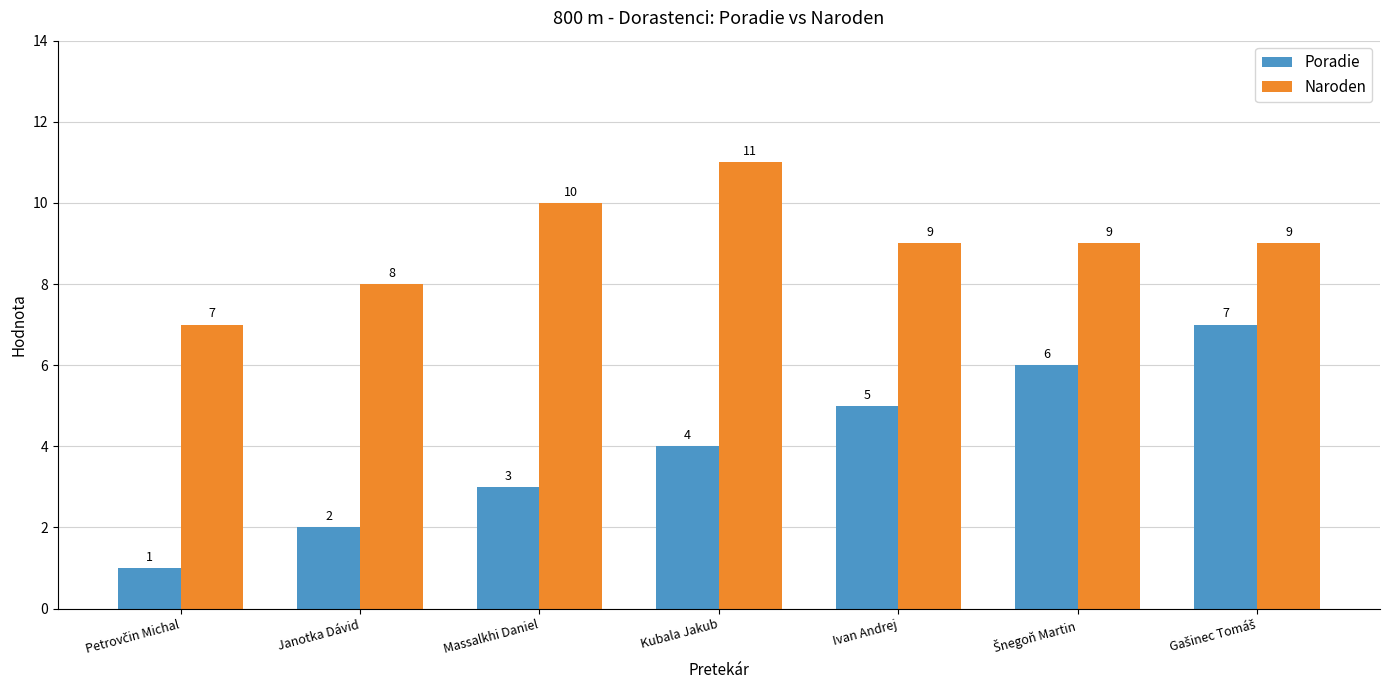

What is the lowest value of the Naroden series?

7